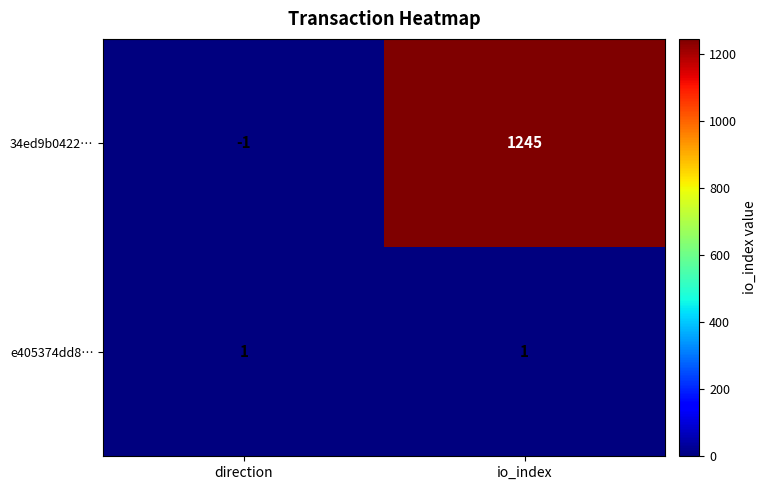

Reading left to right, list all the values displayed in this chart.

34ed9b0422…: direction=-1	io_index=1245
e405374dd8…: direction=1	io_index=1